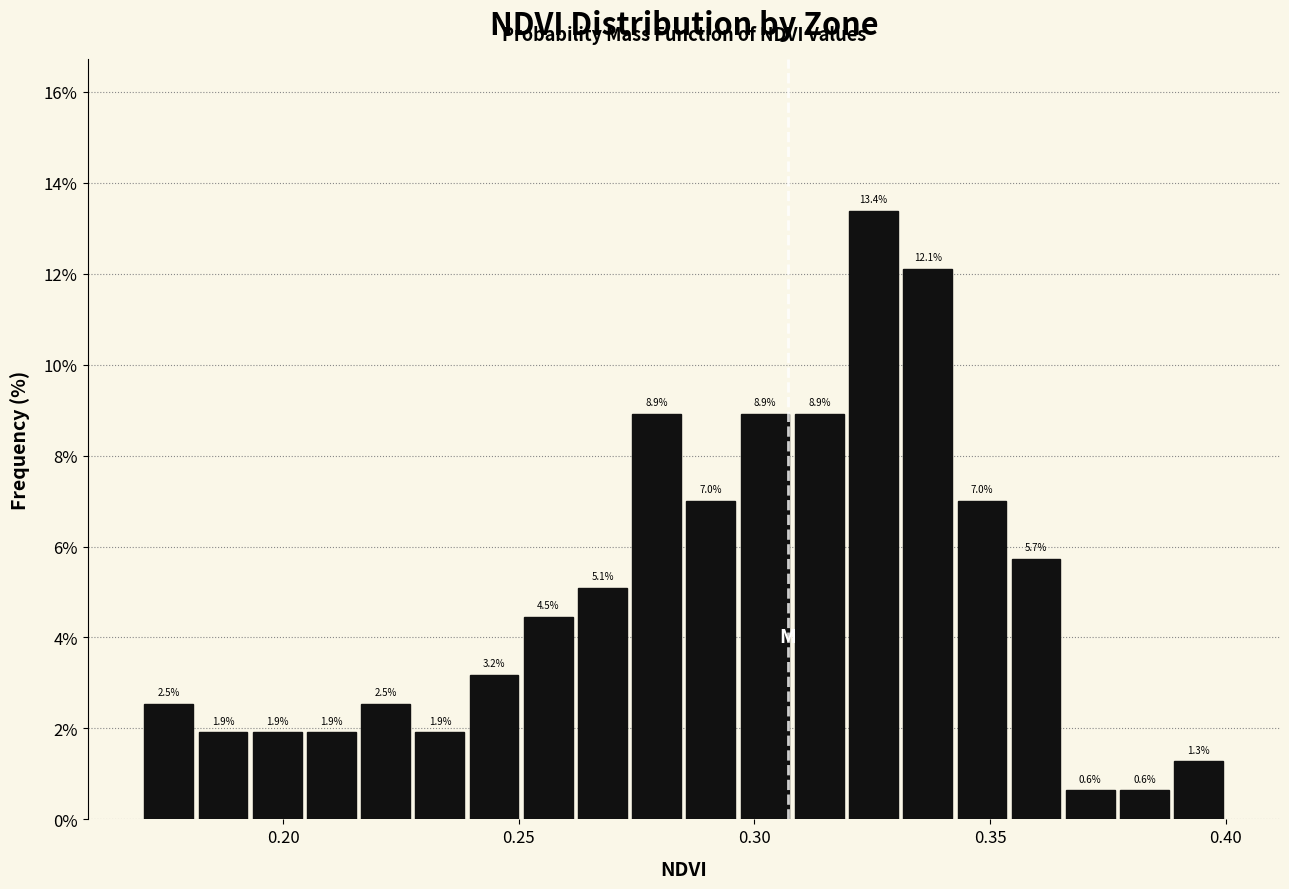

Around what value on the x-axis is the tallest bar? Give the approximate position of its centre, as read against the axis.

0.325